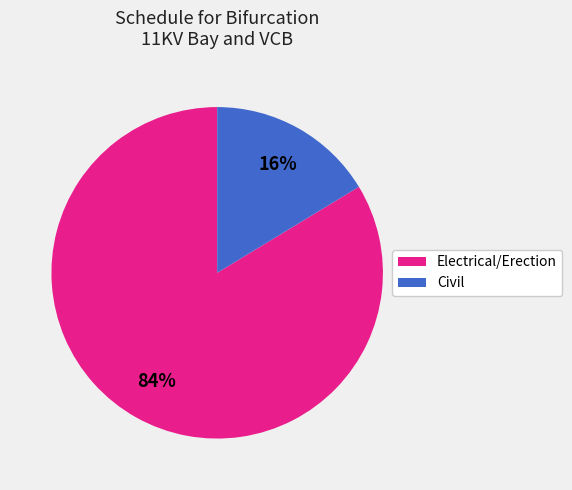

Does any single category account for the majority?

Yes